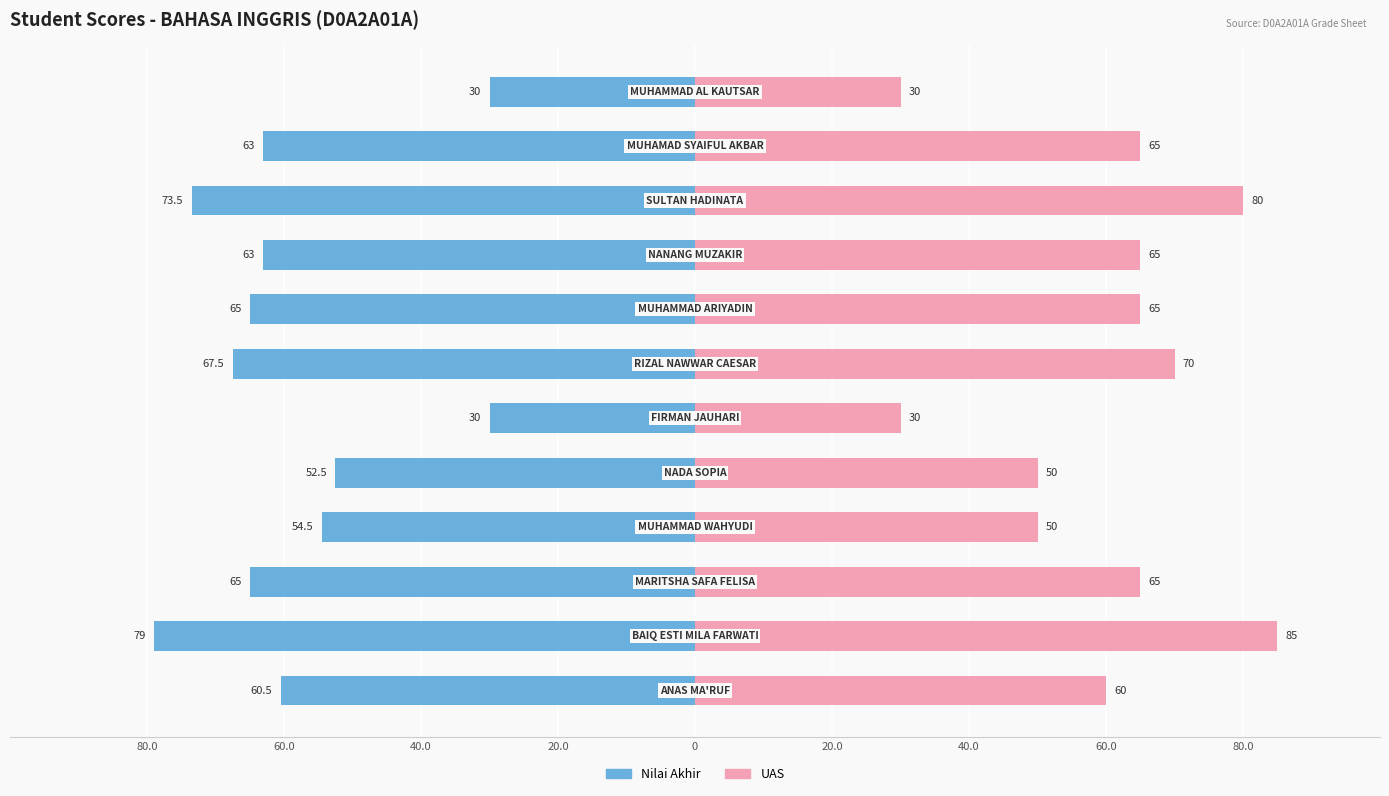

What is the difference between the highest and lowest values at 0?

102.5